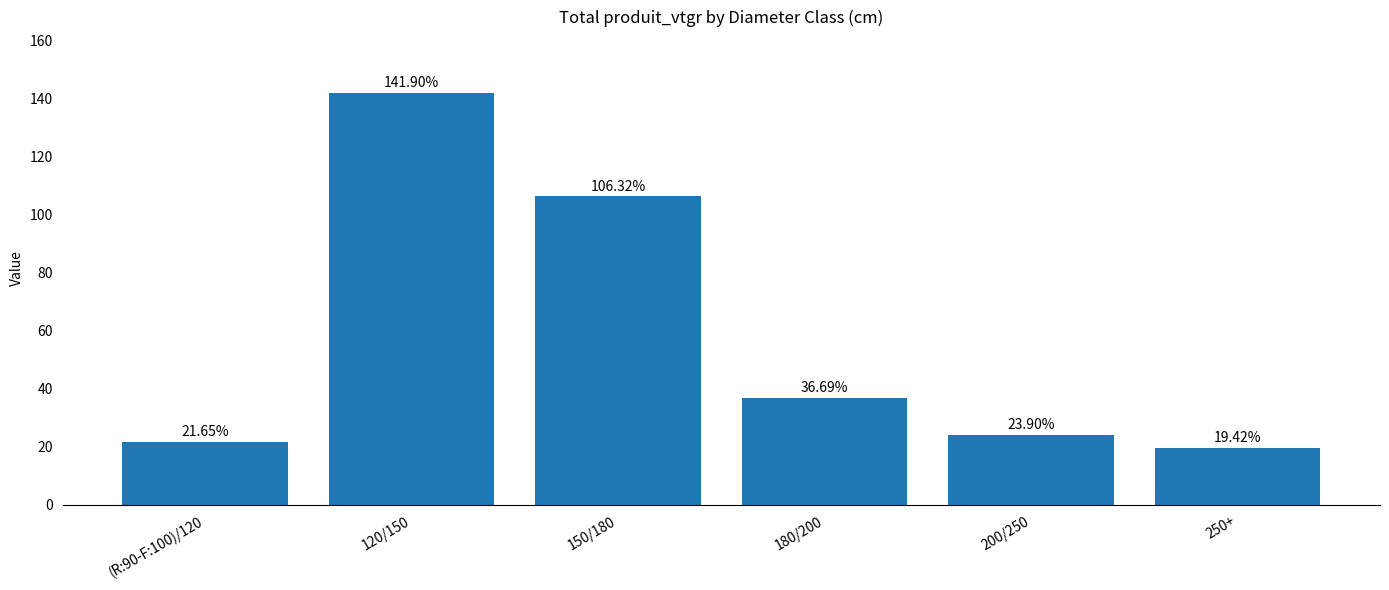

Rank the categories by value from highest to lowest.

120/150, 150/180, 180/200, 200/250, (R:90-F:100)/120, 250+